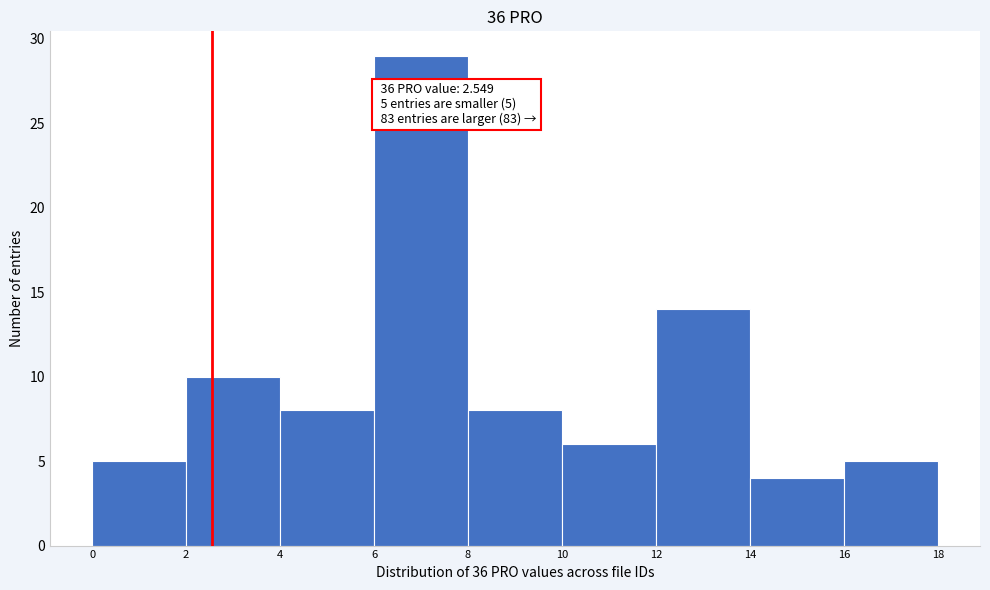

Over which range of the x-axis is the bar tallest?

6 to 8